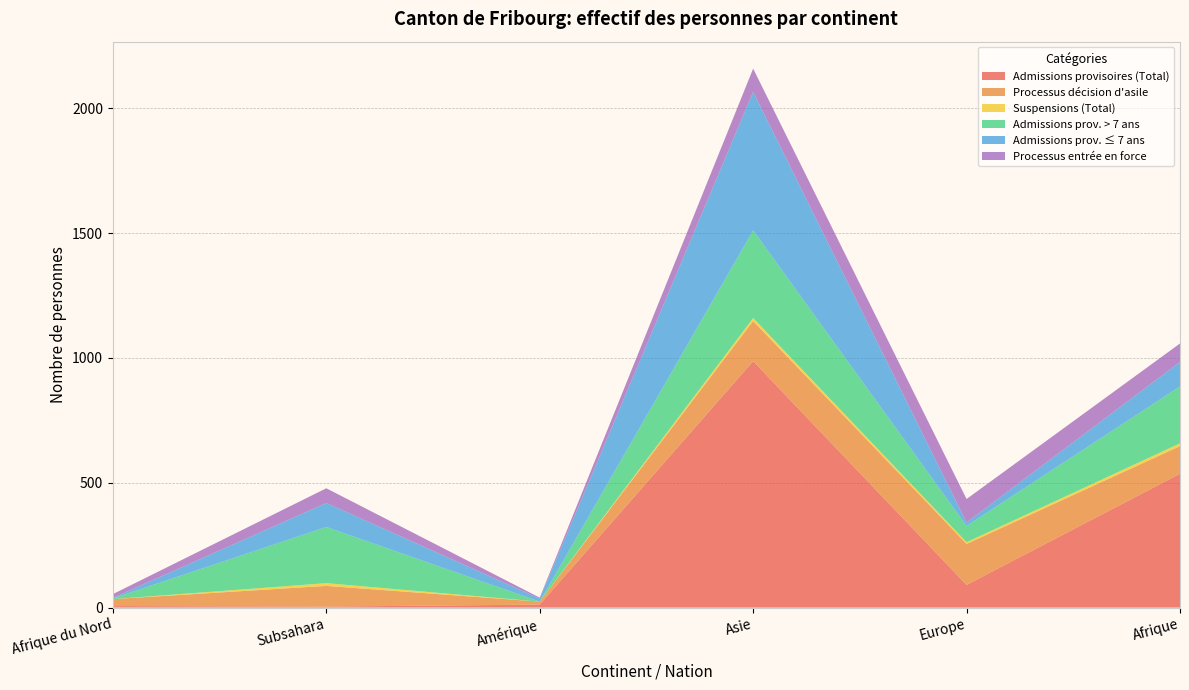

Reading right to left, extract all data points from this chart.

Admissions provisoires (Total): 536	91	987	12	4	6
Processus décision d'asile: 111	164	161	12	83	28
Suspensions (Total): 11	7	12	0	11	0
Admissions prov. > 7 ans: 228	65	351	0	225	3
Admissions prov. ≤ 7 ans: 98	14	555	12	96	2
Processus entrée en force: 74	94	93	4	59	15